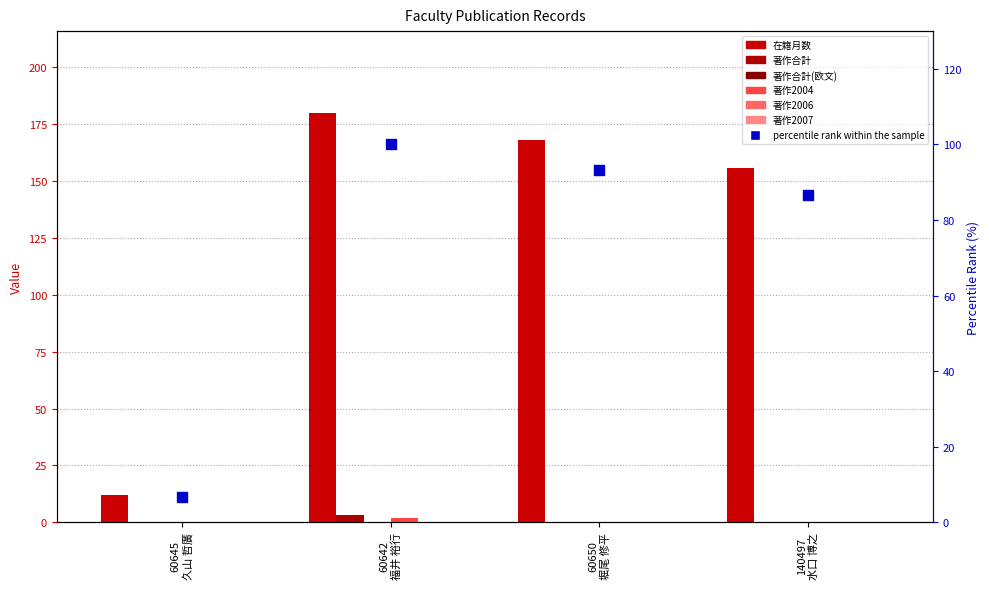

Which series has the largest total across all categories?

在籍月数